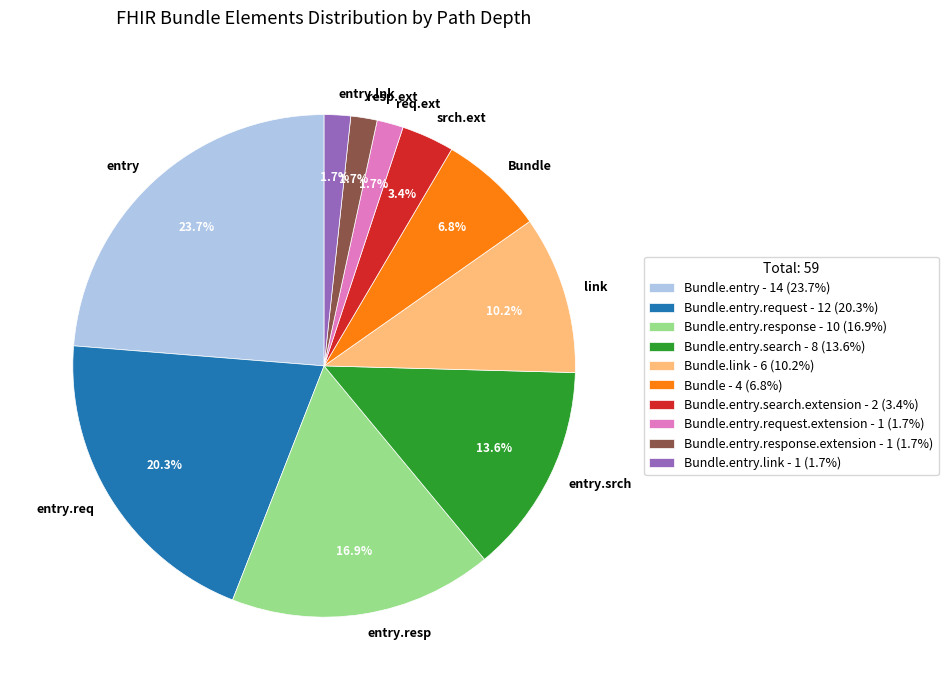

Does req.ext account for over 50% of the chart?

No